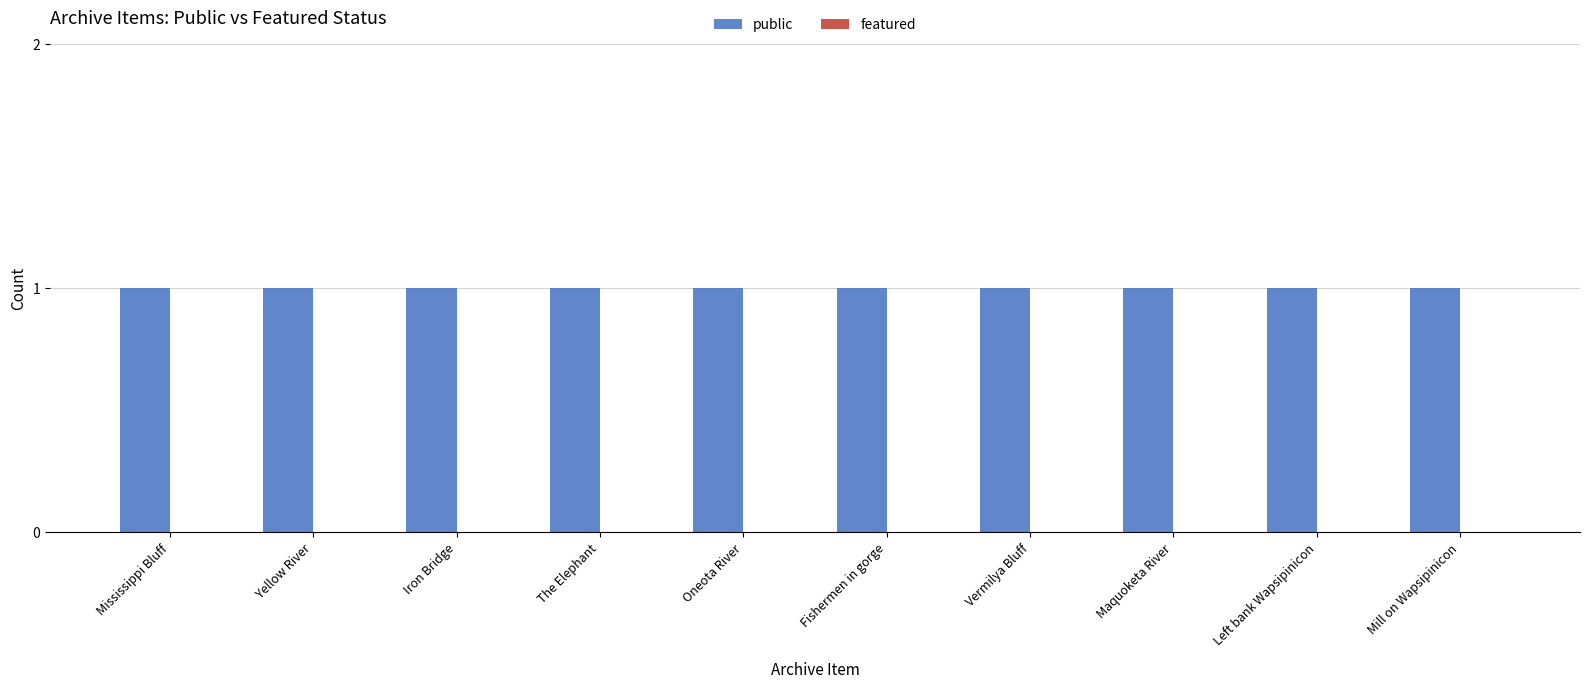

What is the average value of the public series?

1